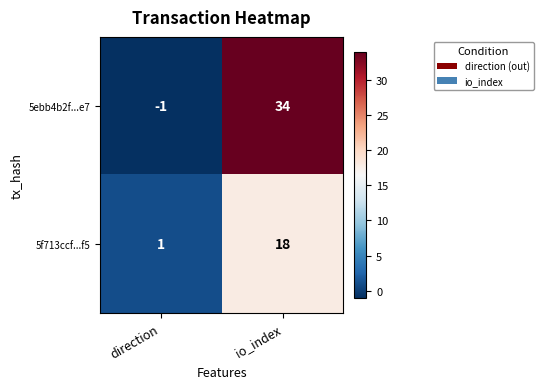

Which series has the widest spread of values?

5ebb4b2f...e7